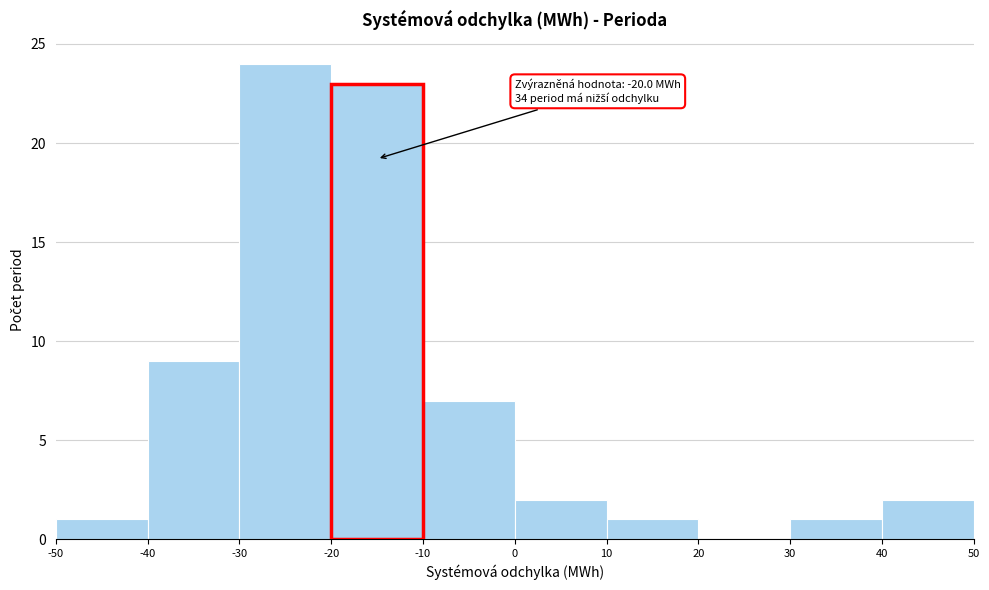

Which range on the x-axis has the tallest bar?

-30 to -20